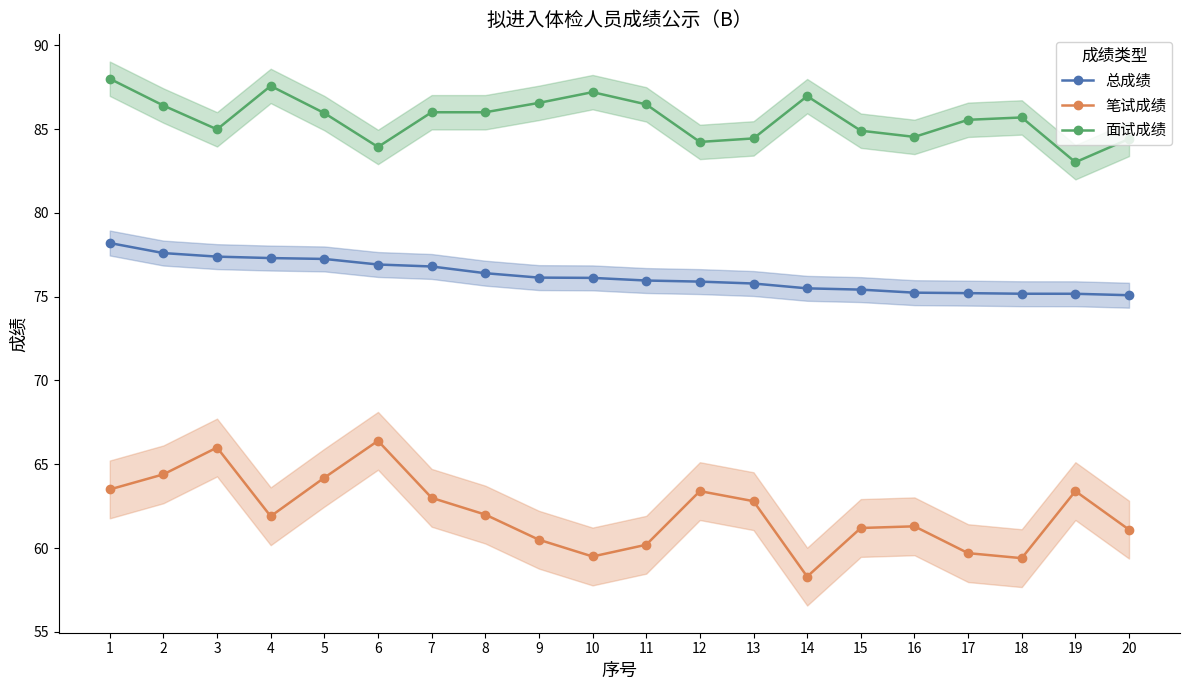

Reading left to right, list all the values displayed in this chart.

总成绩: 78.2	77.6	77.4	77.3	77.2	76.9	76.8	76.4	76.1	76.1	76.0	75.9	75.8	75.5	75.4	75.2	75.2	75.2	75.2	75.1
笔试成绩: 63.5	64.4	66.0	61.9	64.2	66.4	63.0	62.0	60.5	59.5	60.2	63.4	62.8	58.3	61.2	61.3	59.7	59.4	63.4	61.1
面试成绩: 88.0	86.4	85.0	87.6	86.0	83.9	86.0	86.0	86.6	87.2	86.5	84.2	84.4	87.0	84.9	84.5	85.5	85.7	83.0	84.4